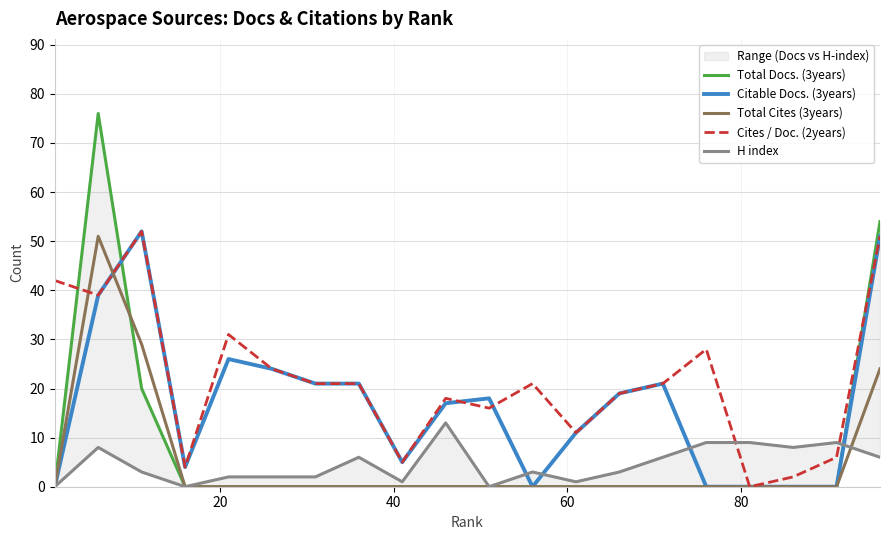

At how many categories does at least one series exceed 37?

4